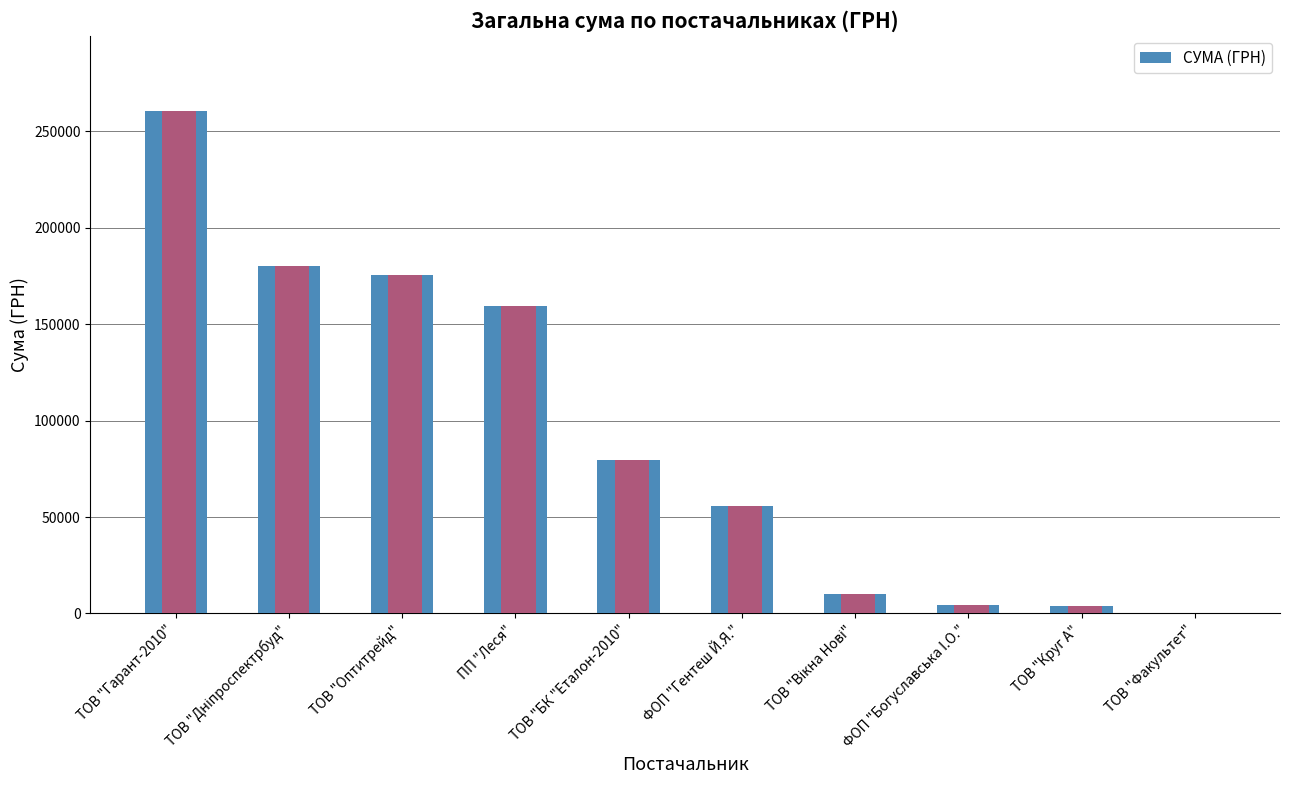

How many bars are there in total?

10